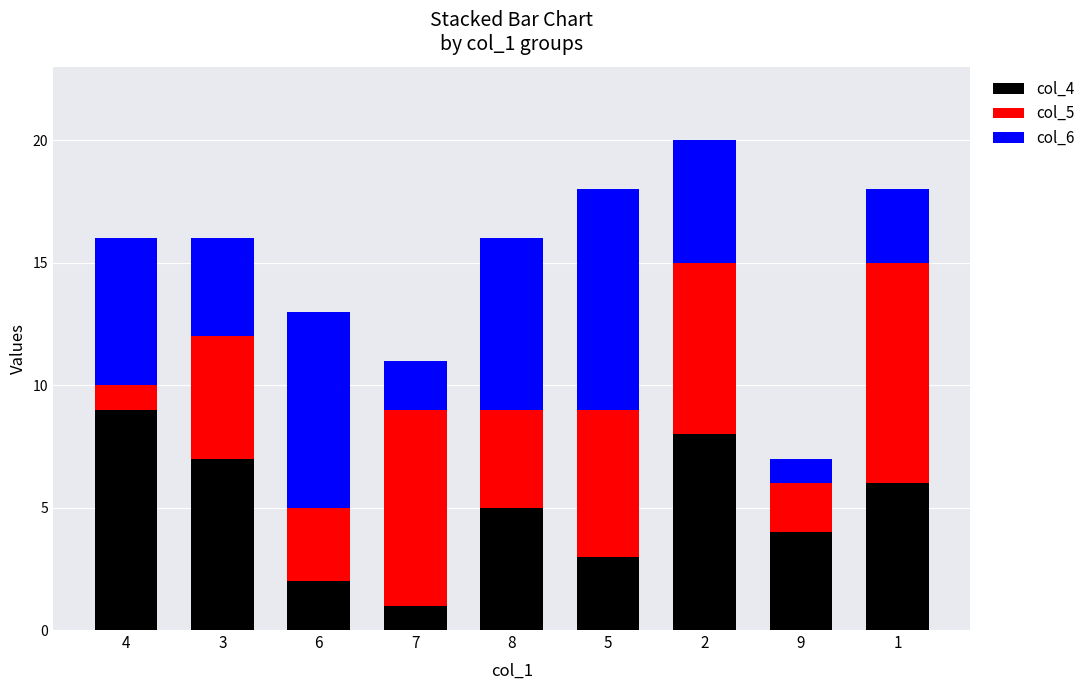

Is it true that col_4 equals 7 at 3?

True